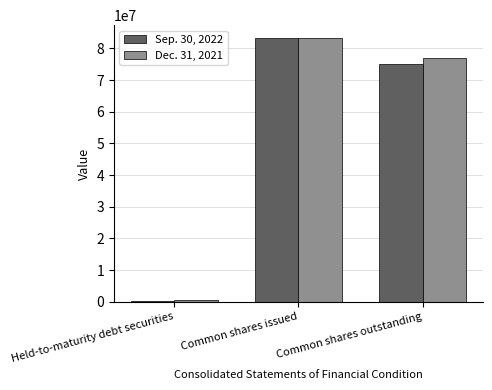

List the labels in order of Dec. 31, 2021 value, largest first.

Common shares issued, Common shares outstanding, Held-to-maturity debt securities